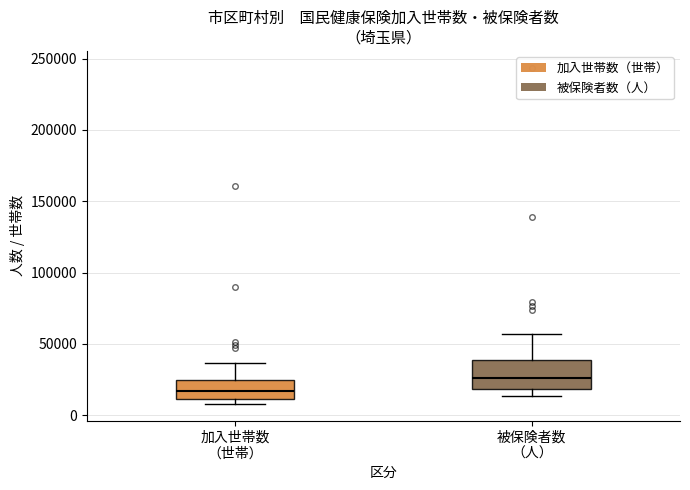

Which box's median line is the lowest?

加入世帯数 （世帯）